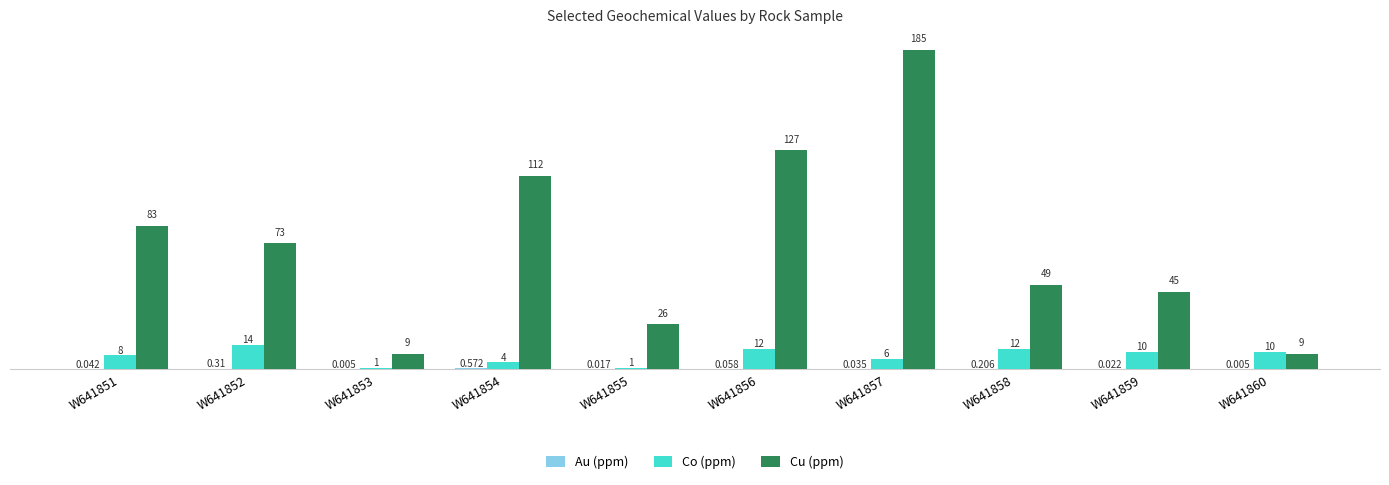

At which category is the sum across all series the highest?

W641857